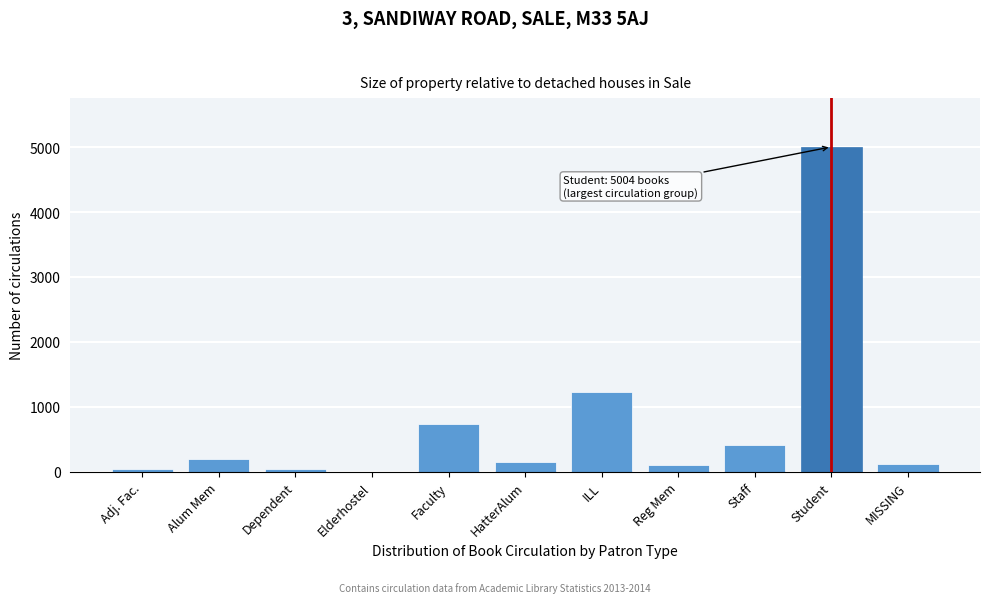

Where is the data nearest to the value 2502?

ILL